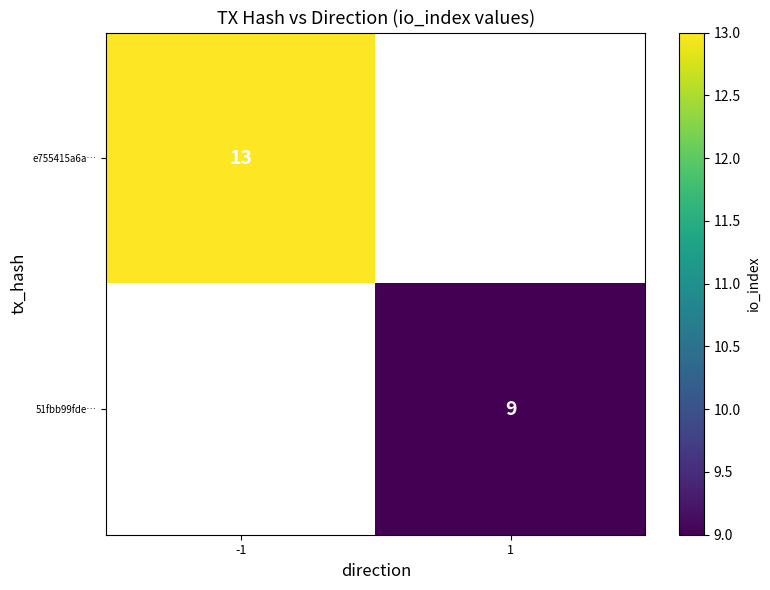

The value of e755415a6a… at -1 is 13. True or false?

True